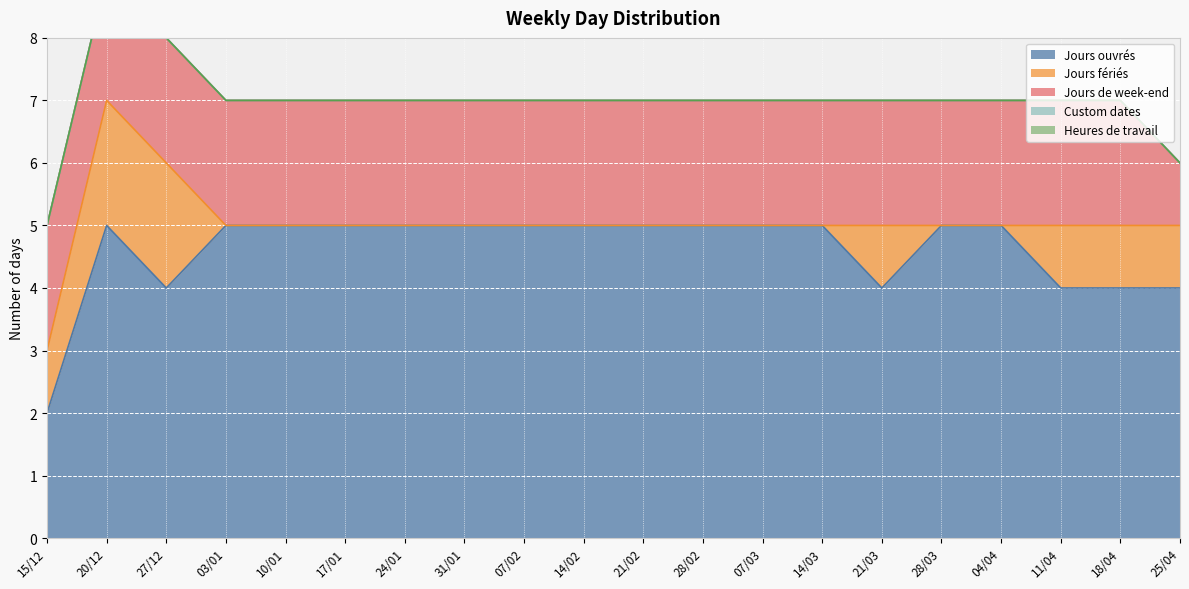

What is the difference between the maximum and minimum values in the Jours ouvrés series?

3